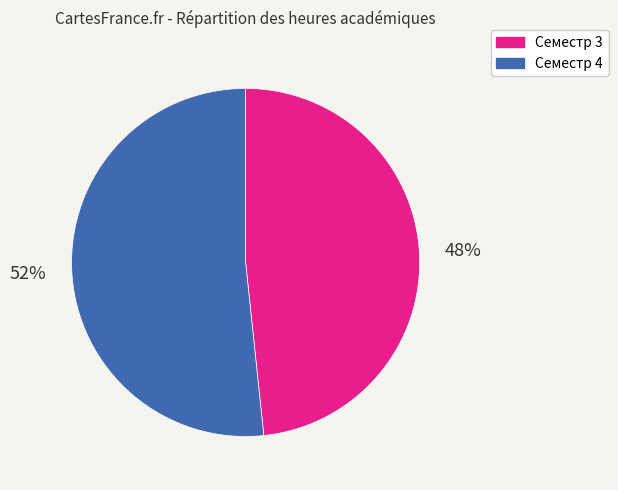

How many slices are in this pie chart?

2